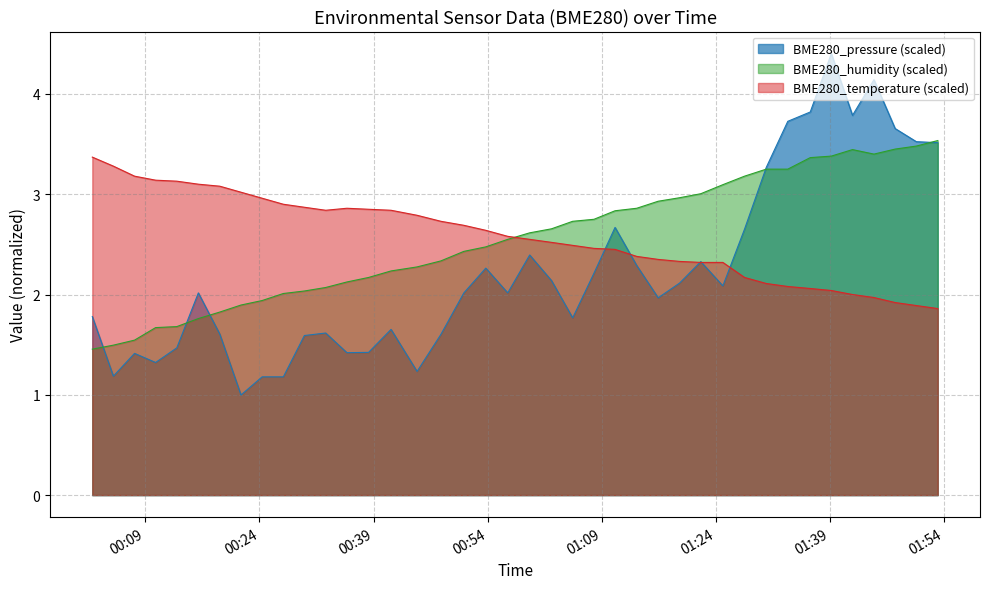

Does the chart display data point markers on the line(s)?

No